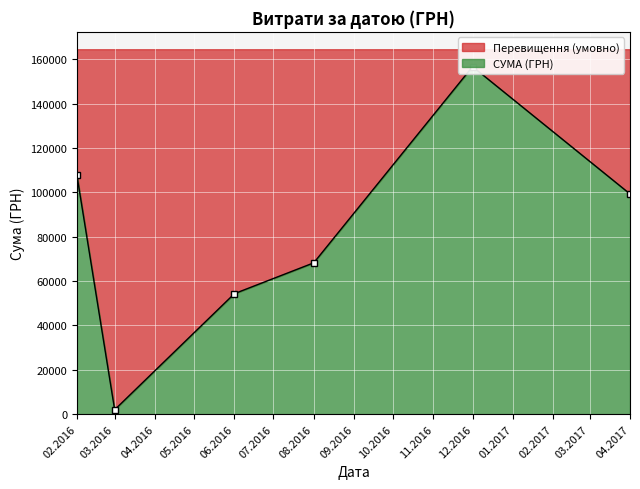

Is it true that the value at 08.06.2016 is 54324.4?

True